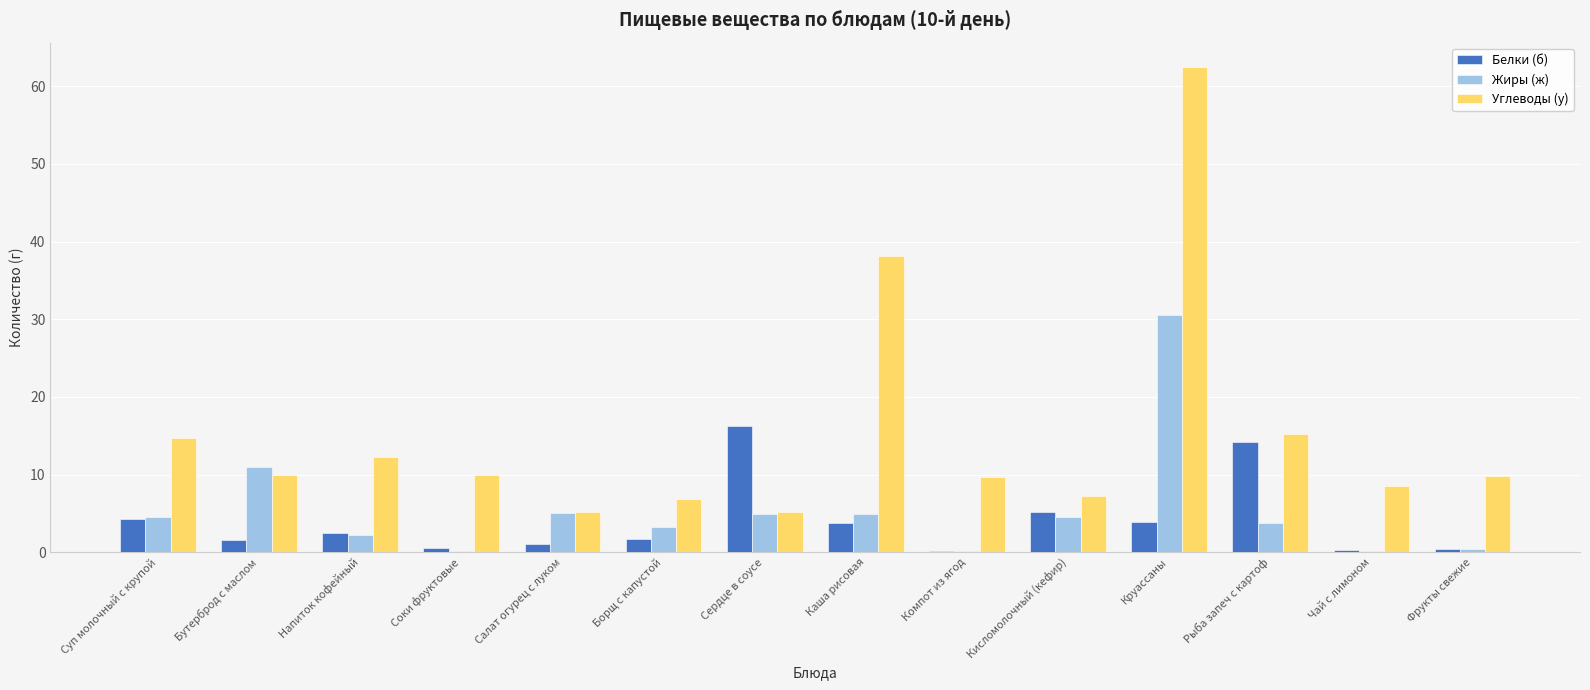

What is the sum of all Белки (б) values?

55.8